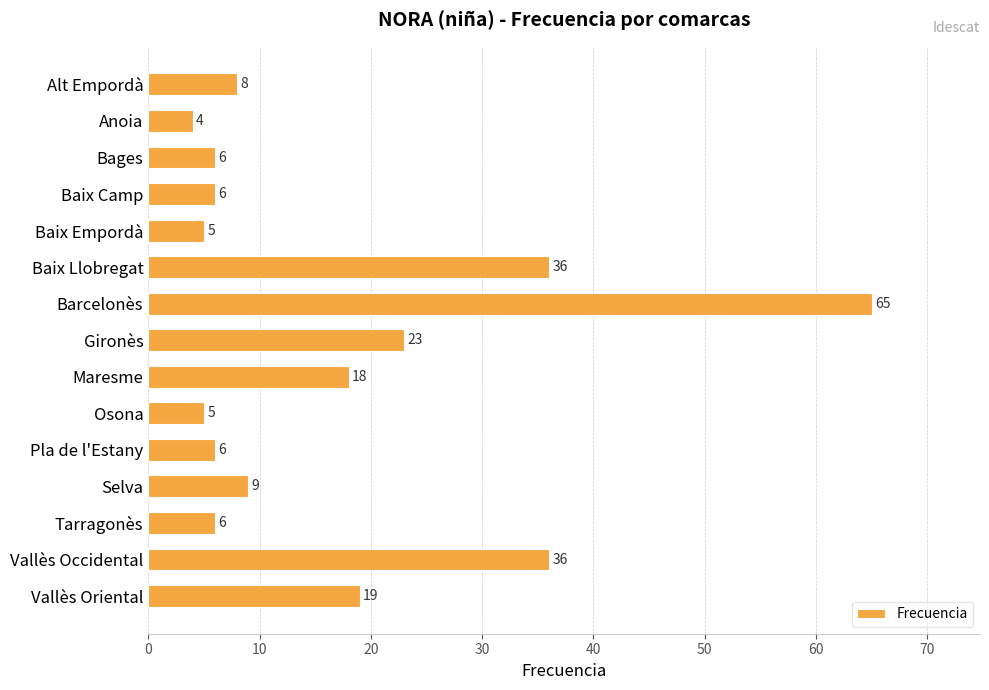

How many values are below 8?

7